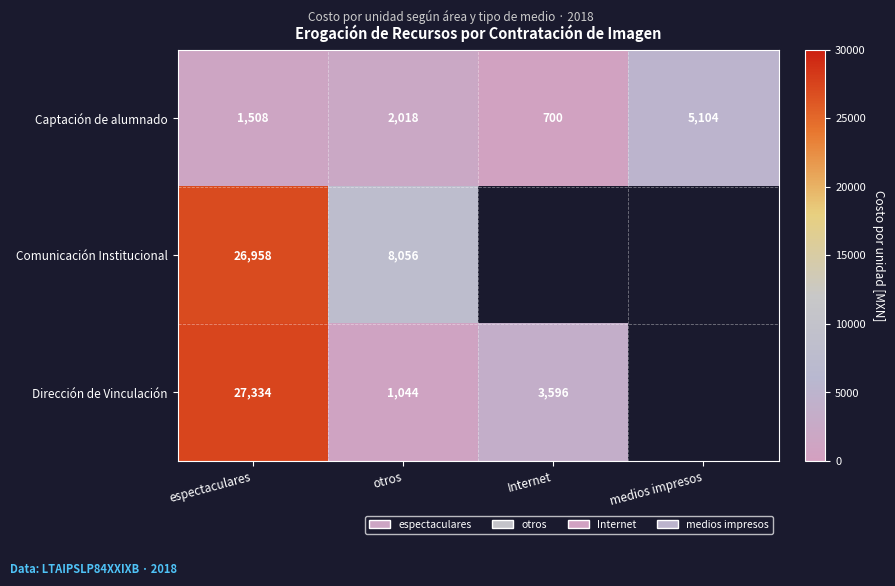

At espectaculares, list the series in order from smallest to largest.

Captación de alumnado, Comunicación Institucional, Dirección de Vinculación